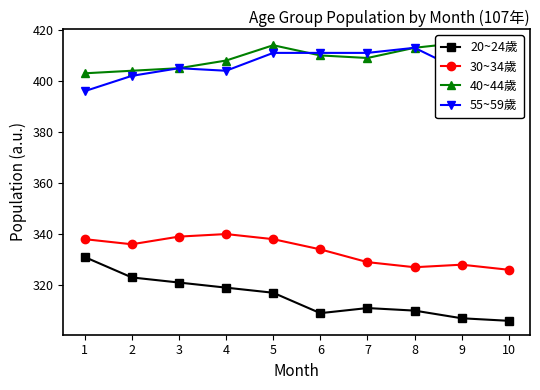

At which label does 40~44歲 first exceed 410?

5